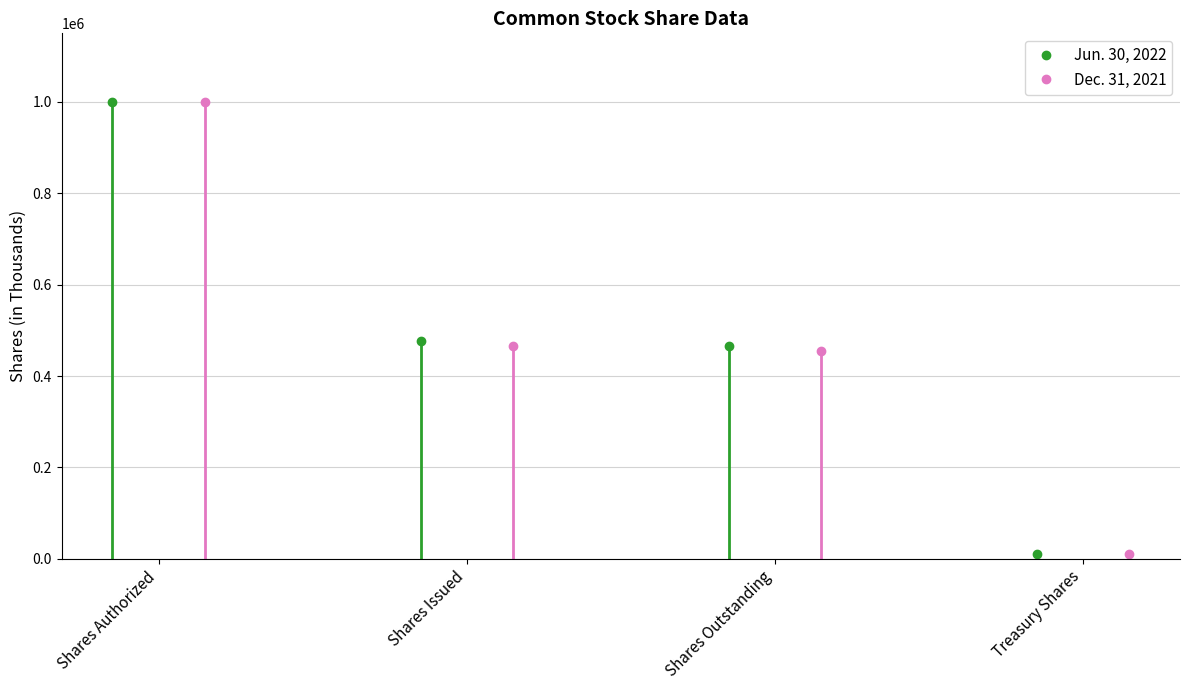

True or false: Jun. 30, 2022 has more than 1 interior local peaks.

False